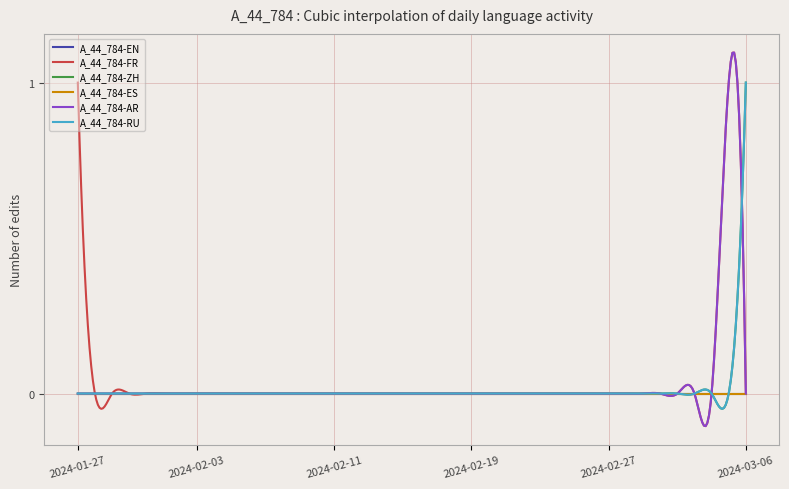

Does the chart display data point markers on the line(s)?

No